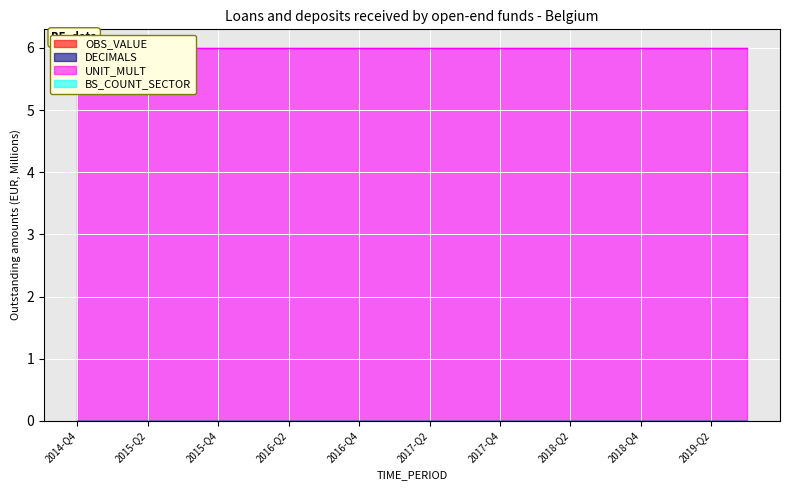

Between 2018-Q4 and 2019-Q2, which series saw the biggest shift?

OBS_VALUE